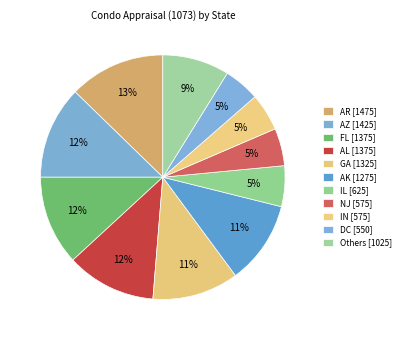

Count the number of slices in the pie.

11